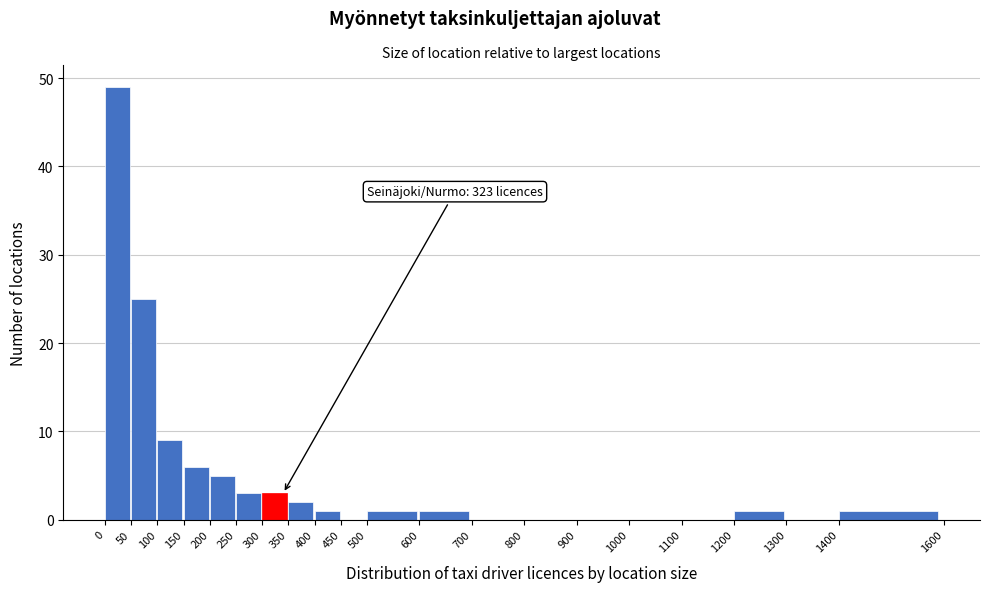

Over which range of the x-axis is the bar tallest?

0 to 50